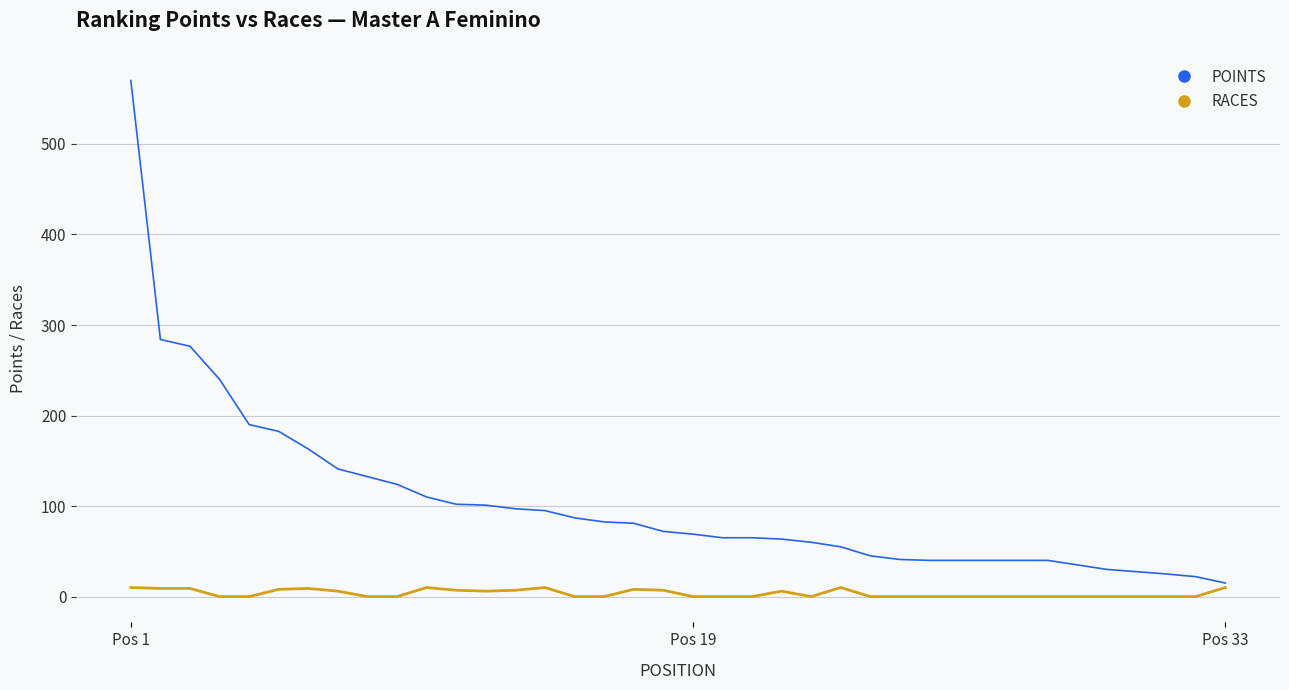

Which series has the largest total across all categories?

POINTS